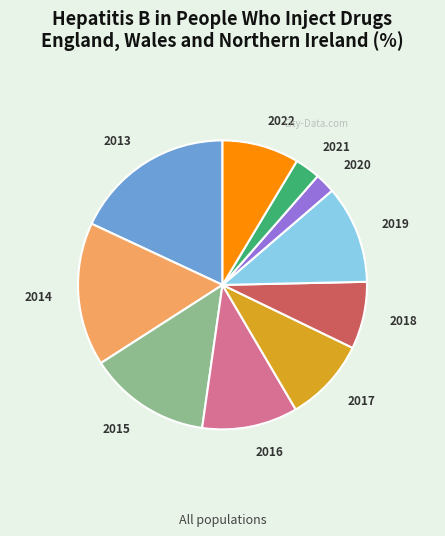

Is there any slice that represents more than half of the pie?

No